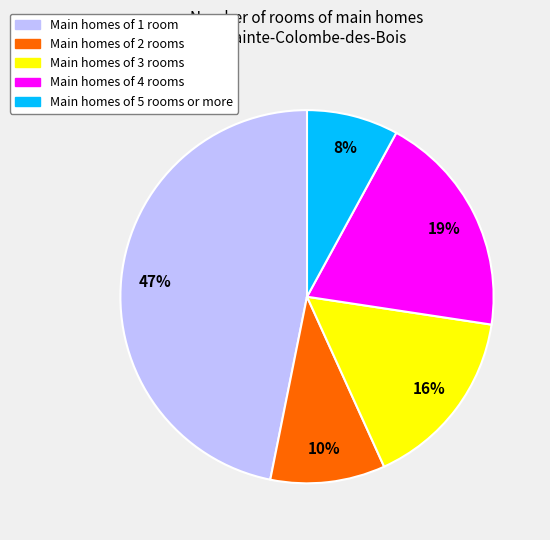

To the nearest percent, what is the difference between the largest and smallest slice percentages?

39%